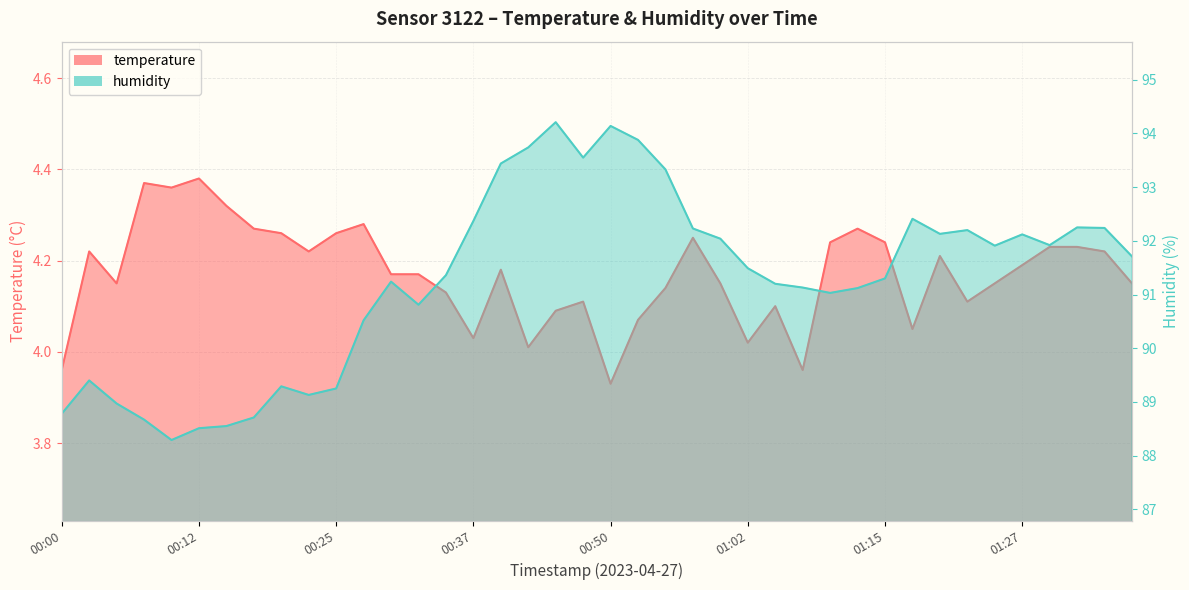

How many lines are shown in the chart?

2